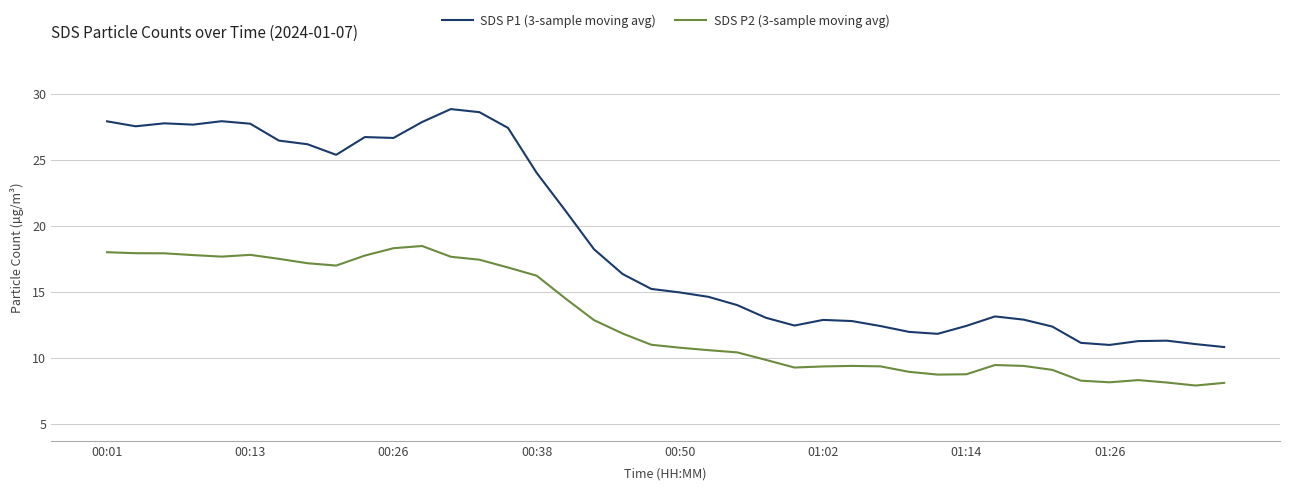

In SDS P1 (3-sample moving avg), how many points are higher than both neighbors (excluding endpoints)?

7